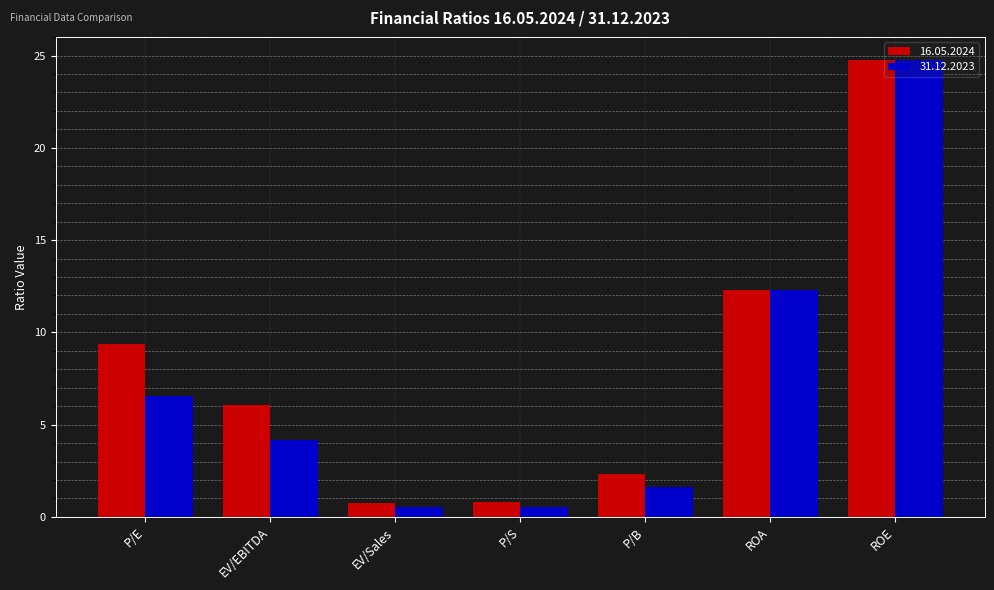

How many values in the 16.05.2024 series exceed 6?

4